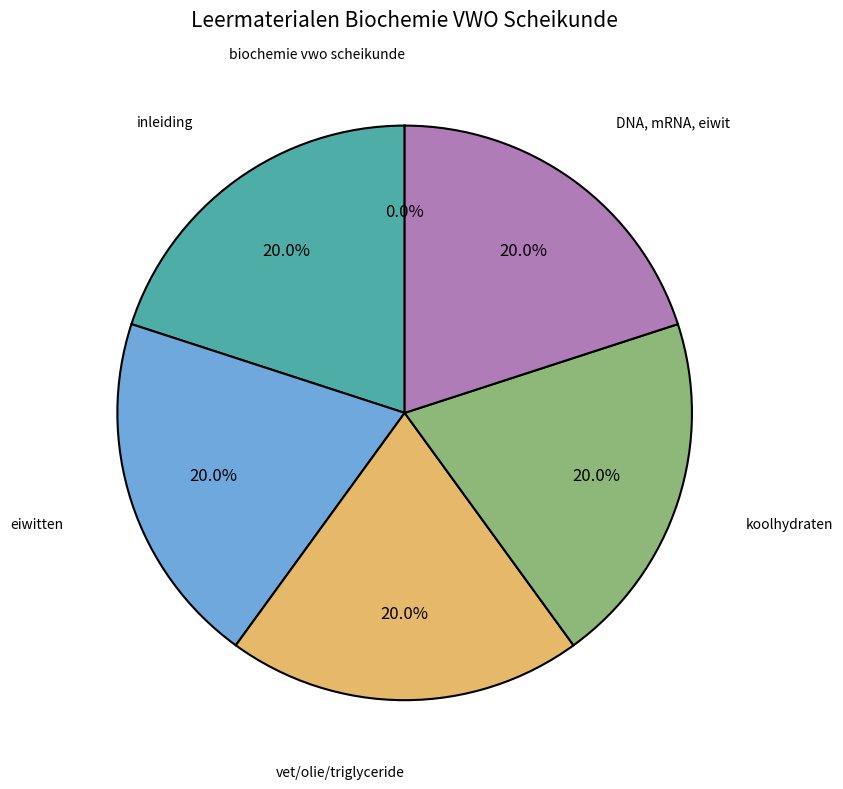

Approximately how many times larger is the value at inleiding compared to vet/olie/triglyceride?

1.0